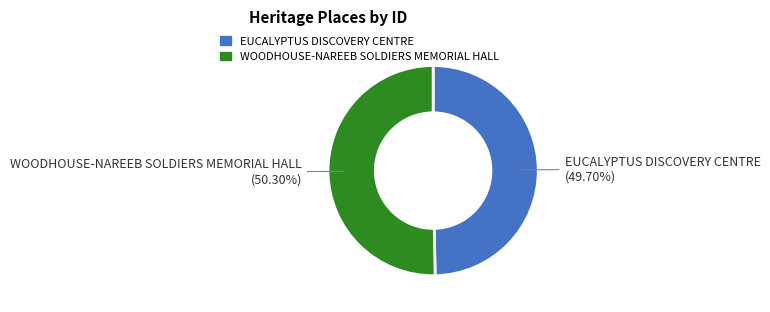

Which category has the smallest portion of the pie?

EUCALYPTUS DISCOVERY CENTRE